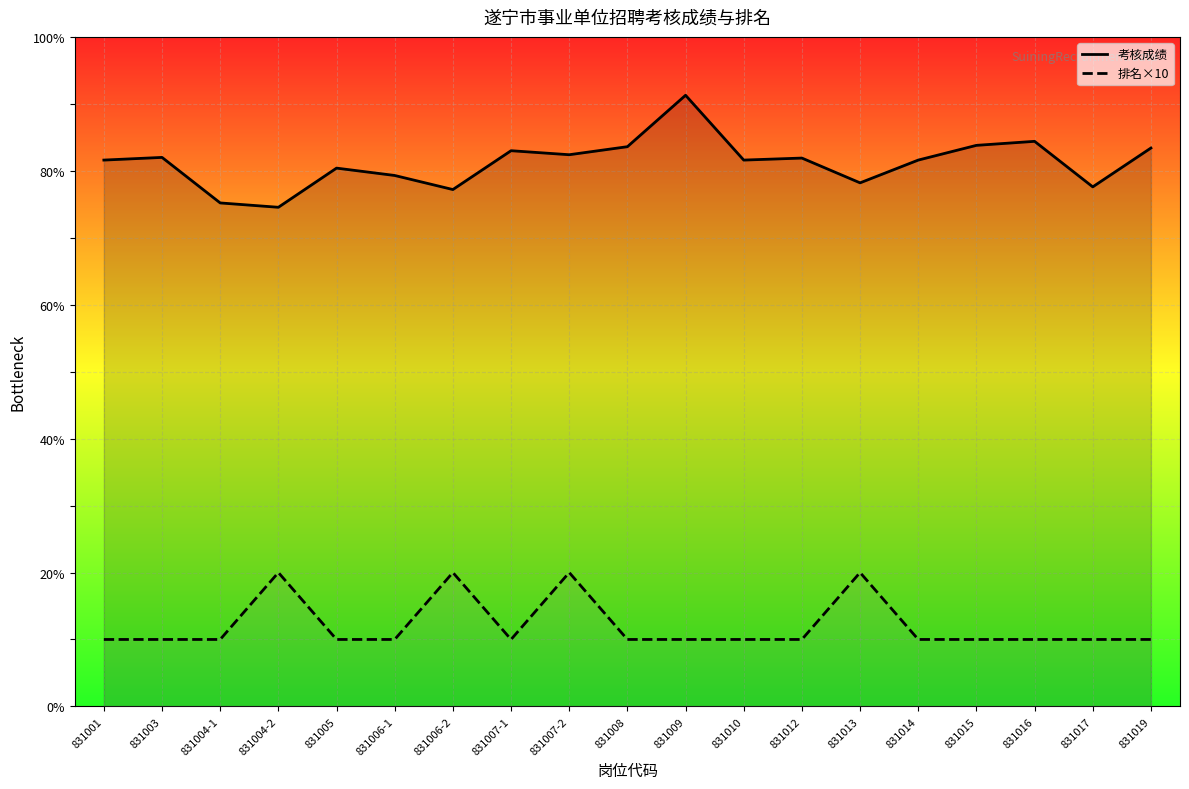

What is the total value across all series at 831008?

93.6